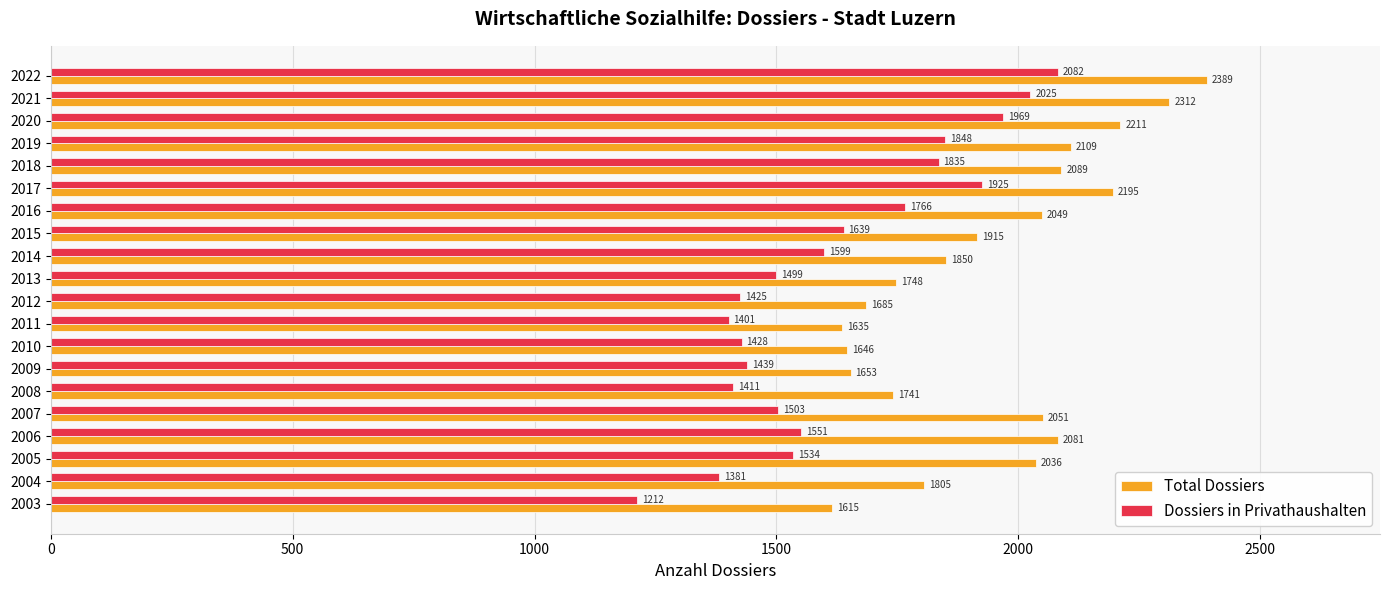

List the series in order of their overall mean, highest first.

Total Dossiers, Dossiers in Privathaushalten